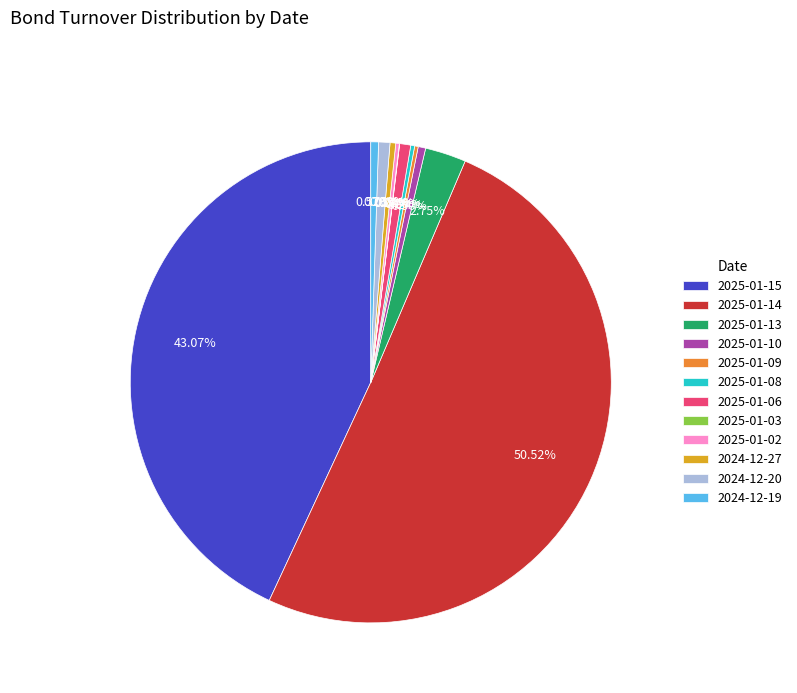

To the nearest percent, what portion does 2025-01-06 represent?

1%